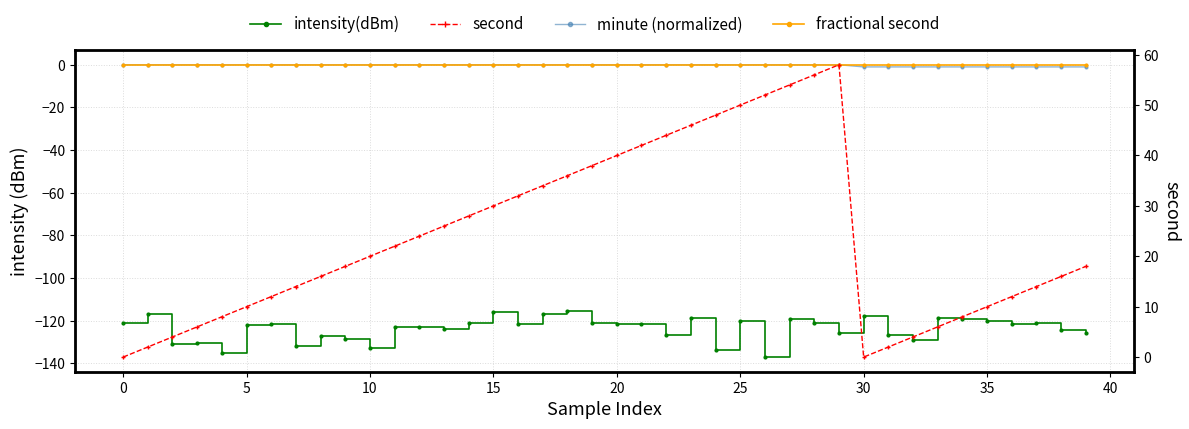

Reading left to right, transcribe all the data shown in this chart.

intensity(dBm): -121.3	-116.8	-130.9	-130.3	-135.0	-121.8	-121.4	-131.6	-127.1	-128.7	-132.6	-123.2	-123.1	-124.0	-121.1	-115.9	-121.5	-116.9	-115.6	-121.1	-121.6	-121.3	-126.8	-118.6	-133.9	-120.2	-137.0	-119.4	-121.0	-125.8	-117.9	-126.7	-129.1	-118.8	-119.1	-120.3	-121.7	-121.2	-124.1	-125.8
minute (normalized): 0.0	0.0	0.0	0.0	0.0	0.0	0.0	0.0	0.0	0.0	0.0	0.0	0.0	0.0	0.0	0.0	0.0	0.0	0.0	0.0	0.0	0.0	0.0	0.0	0.0	0.0	0.0	0.0	0.0	0.0	-1.0	-1.0	-1.0	-1.0	-1.0	-1.0	-1.0	-1.0	-1.0	-1.0
fractional second: 0.0	0.0	0.0	0.0	0.0	0.0	0.0	0.0	0.0	0.0	0.0	0.0	0.0	0.0	0.0	0.0	0.0	0.0	0.0	0.0	0.0	0.0	0.0	0.0	0.0	0.0	0.0	0.0	0.0	0.0	0.0	0.0	0.0	0.0	0.0	0.0	0.0	0.0	0.0	0.0
second: 0.0	2.0	4.0	6.0	8.0	10.0	12.0	14.0	16.0	18.0	20.0	22.0	24.0	26.0	28.0	30.0	32.0	34.0	36.0	38.0	40.0	42.0	44.0	46.0	48.0	50.0	52.0	54.0	56.0	58.0	0.0	2.0	4.0	6.0	8.0	10.0	12.0	14.0	16.0	18.0